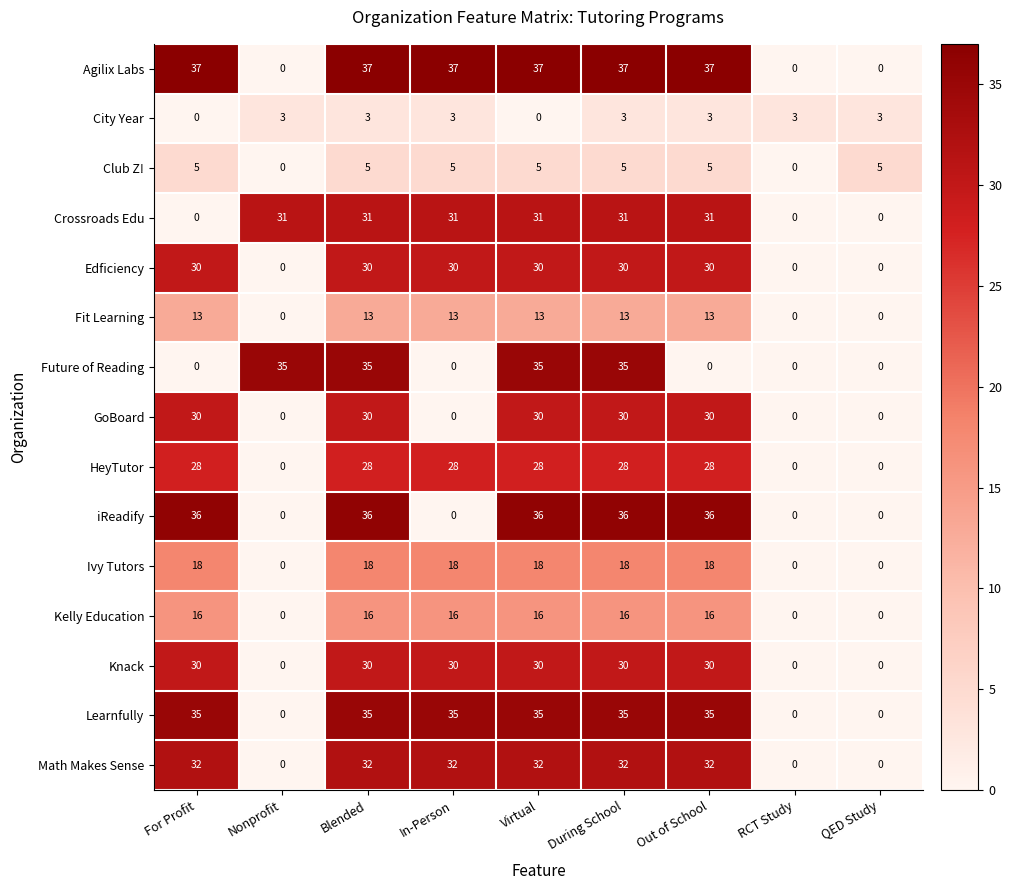

Count the number of categories in the chart.

9